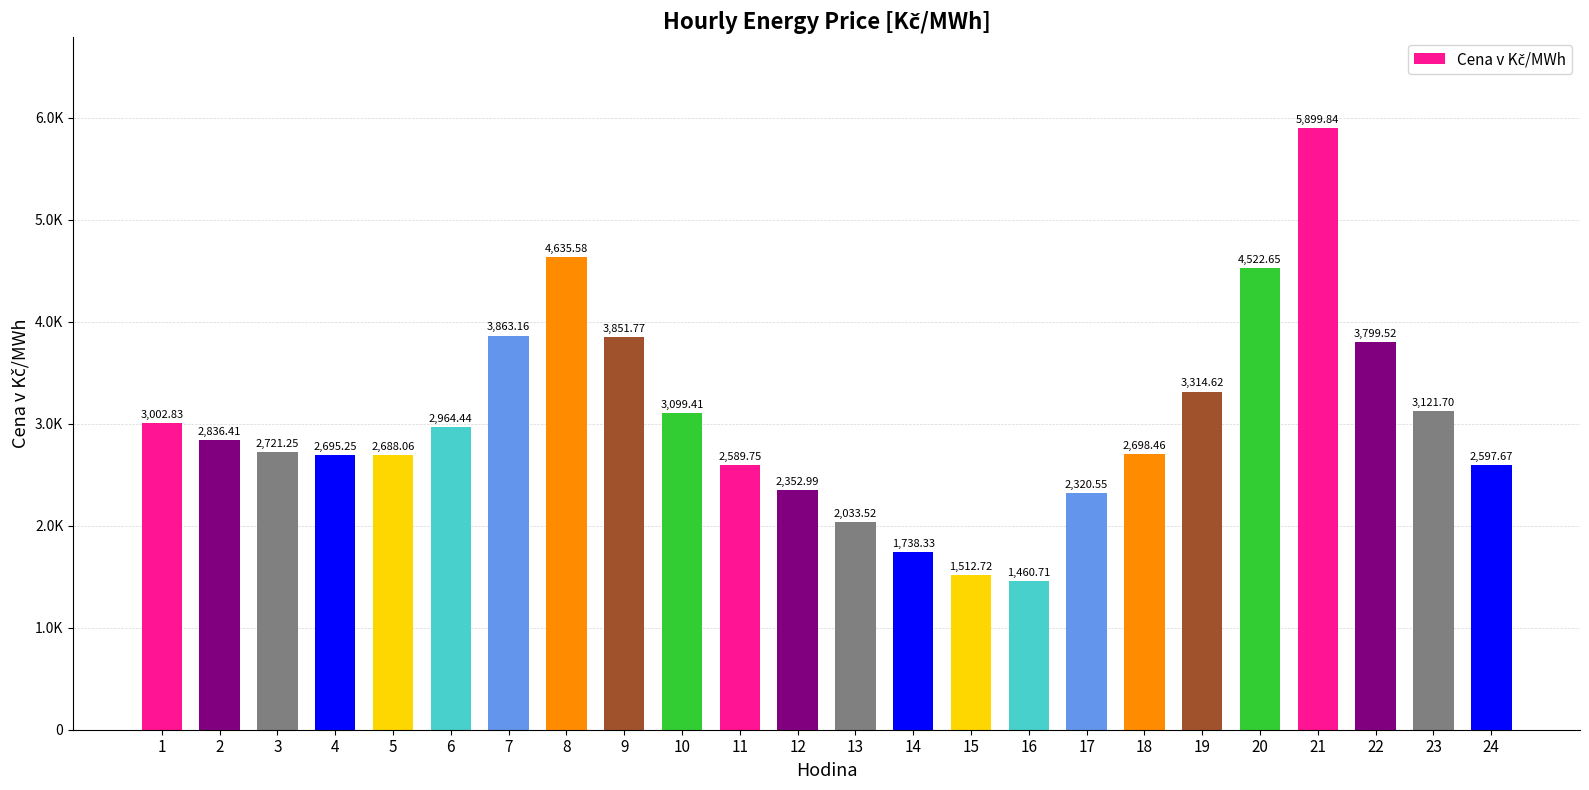

Is it true that the value at 10 is 3099.4?

True